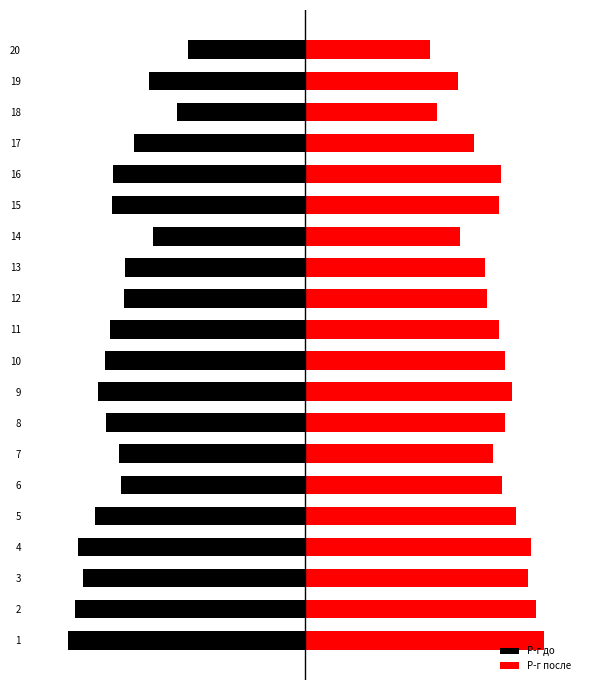

What are all the series names shown in the legend?

Р-г до, Р-г после